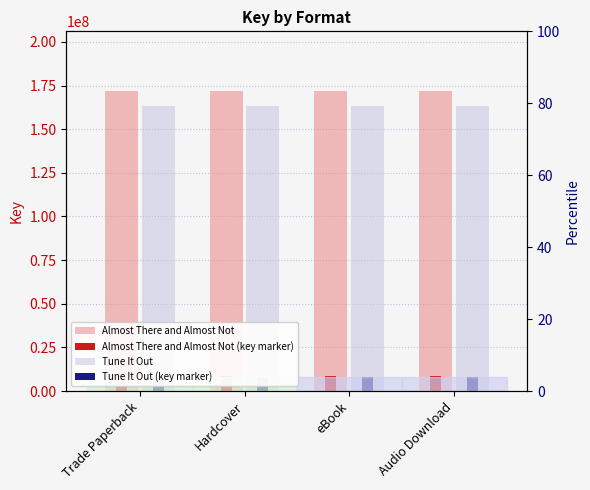

What is the label of the 4th bar from the right?

Trade Paperback